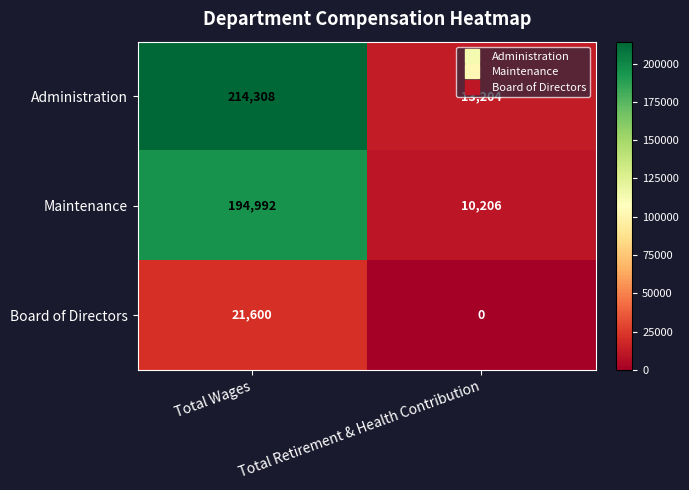

Is it true that Administration equals 20385 at Total Retirement & Health Contribution?

False